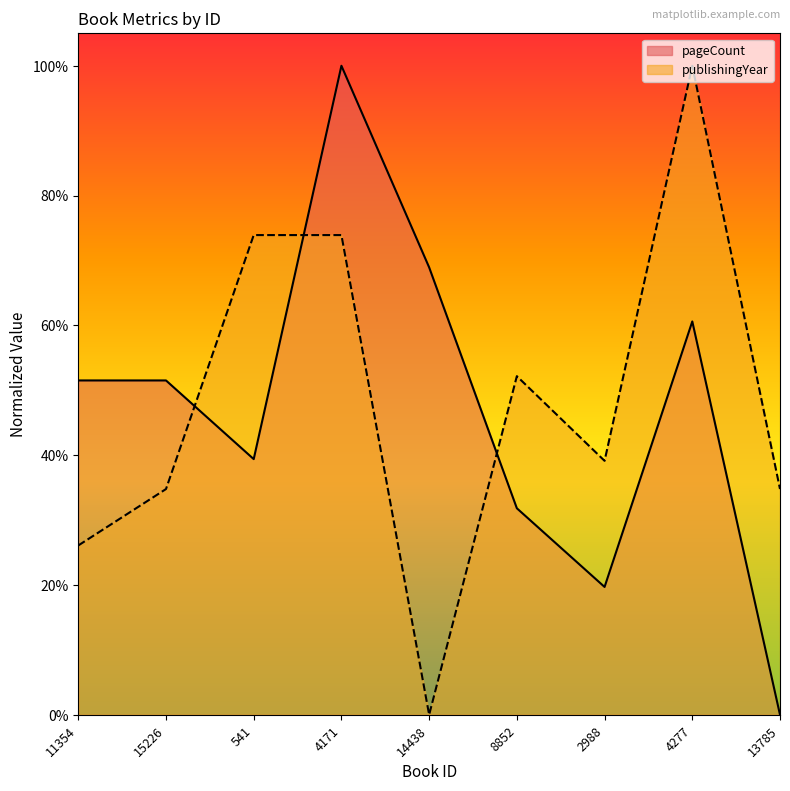

What is the label of the 4th point from the left?

4171